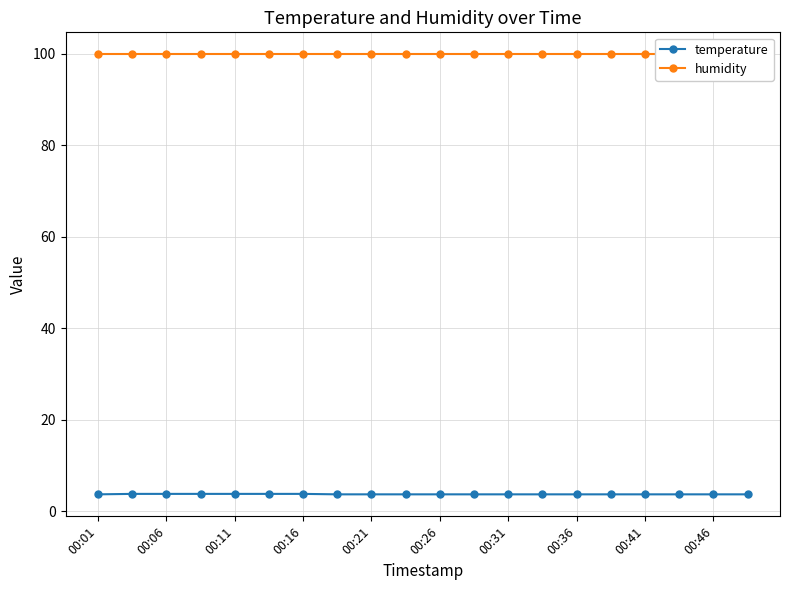

At which label is temperature closest to 3?

00:01